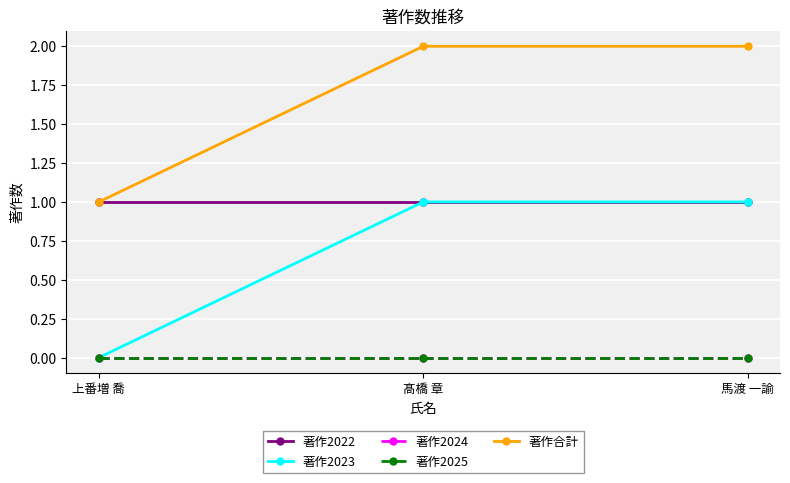

Does the chart have visible grid lines?

Yes